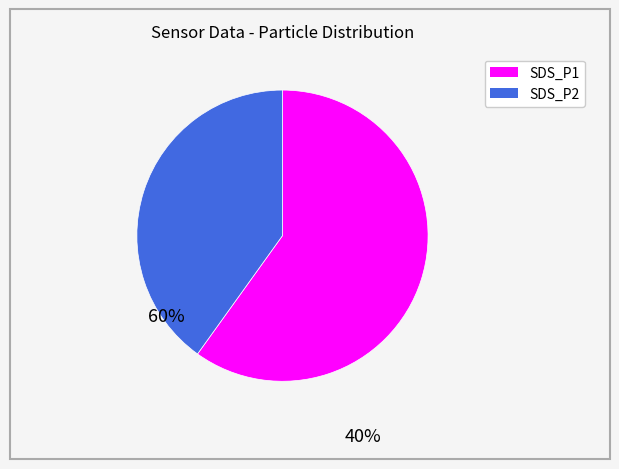

Which category has the biggest portion of the pie?

SDS_P1